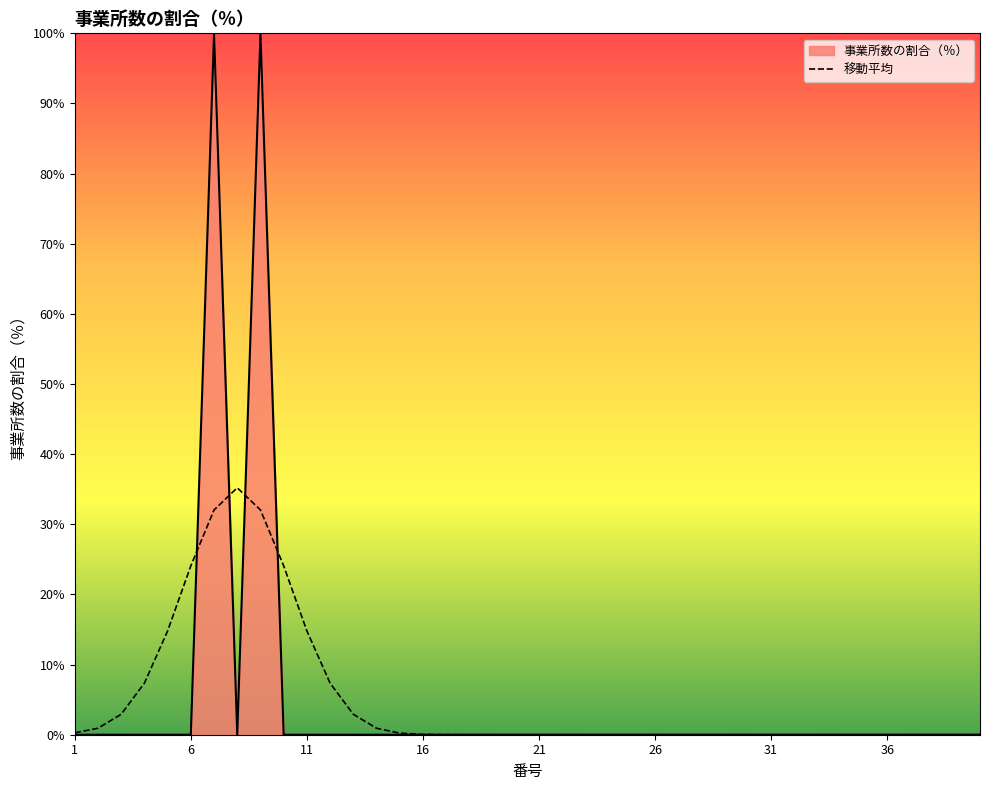

What is the highest value of the 移動平均 series?

35.2